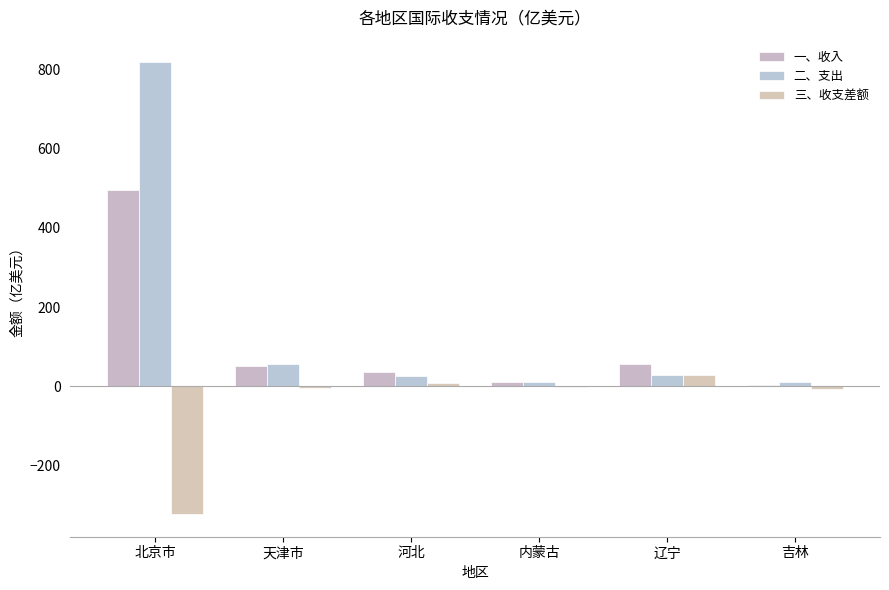

How many values in the 一、收入 series exceed 52?

3